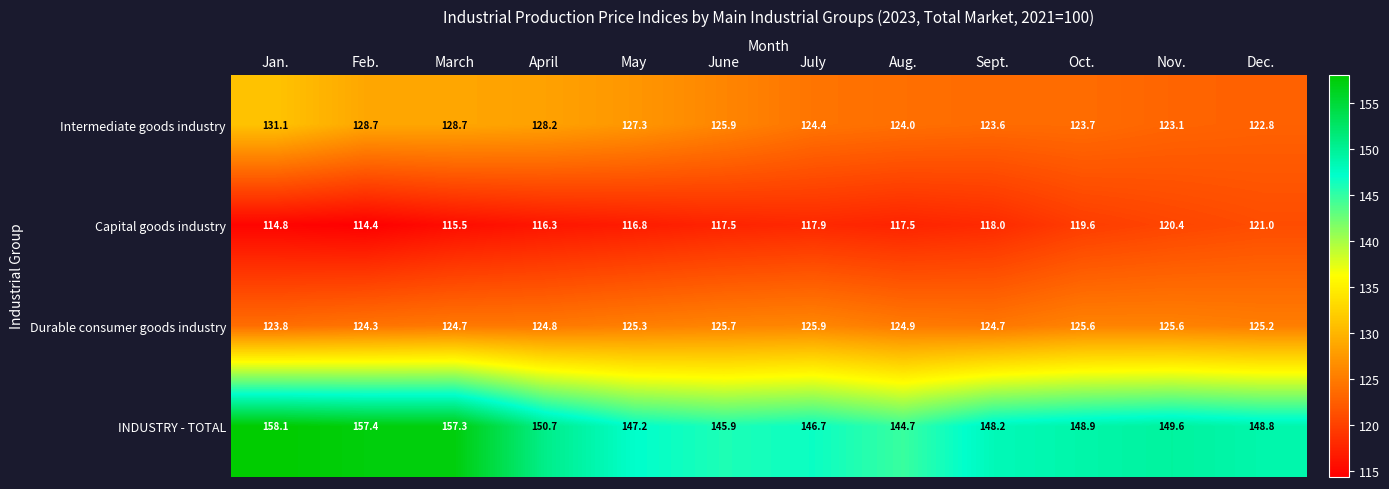

At which label does Capital goods industry first exceed 117?

June